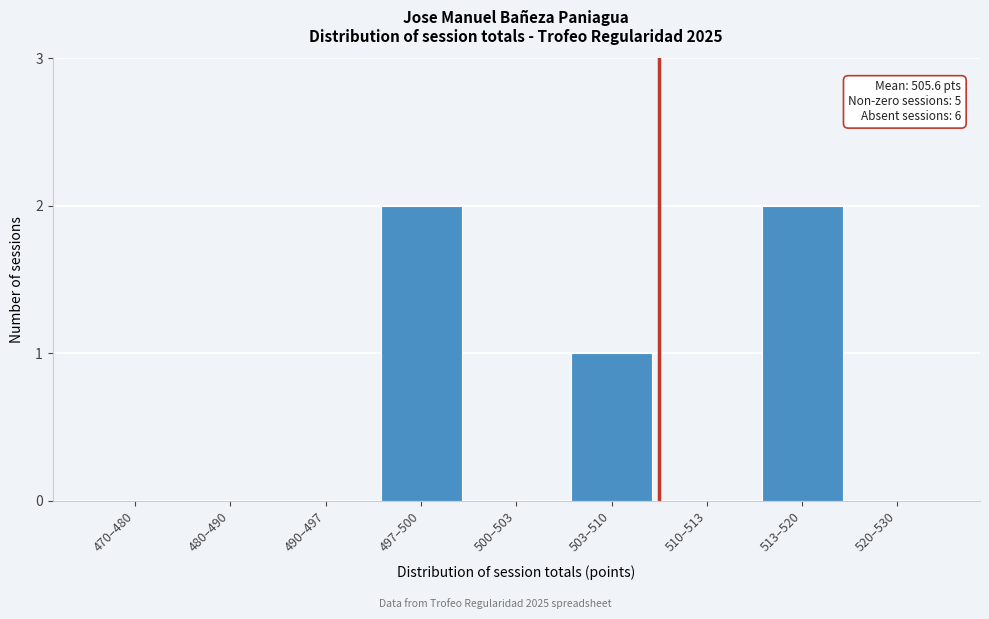

Reading right to left, what are all the values shown in this chart?

520–530=0	513–520=2	510–513=0	503–510=1	500–503=0	497–500=2	490–497=0	480–490=0	470–480=0